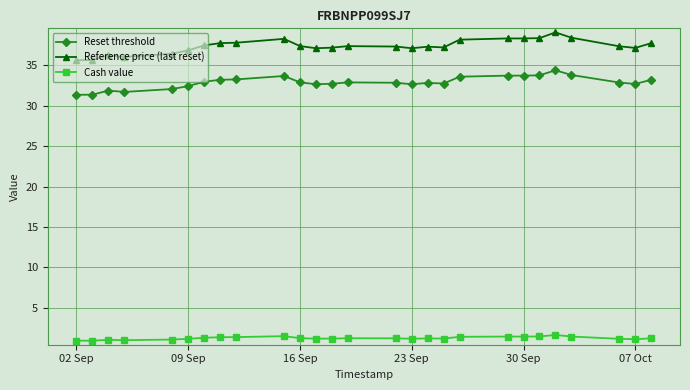

What is the value of the Reference price (last reset) point at the 21st from the left?

38.3